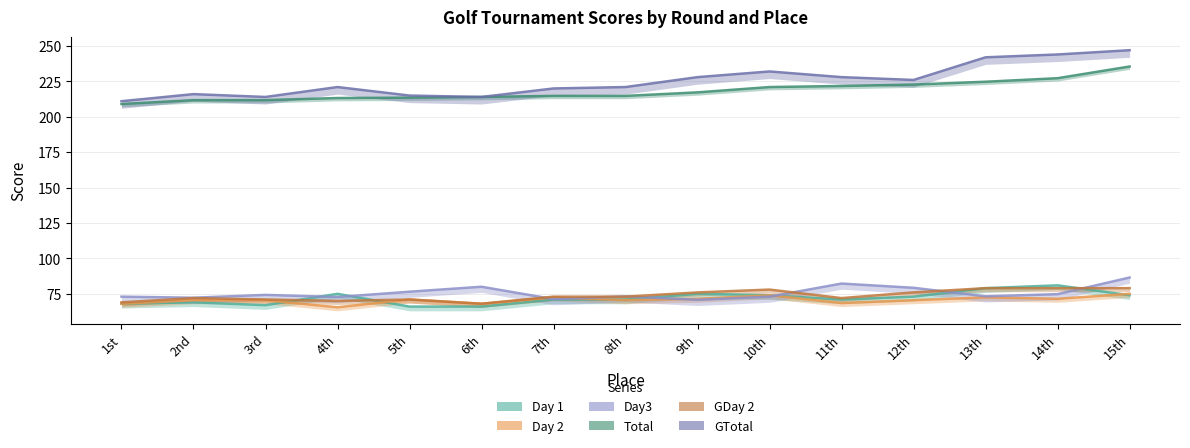

True or false: Day 1 has more than 0 interior local peaks.

True